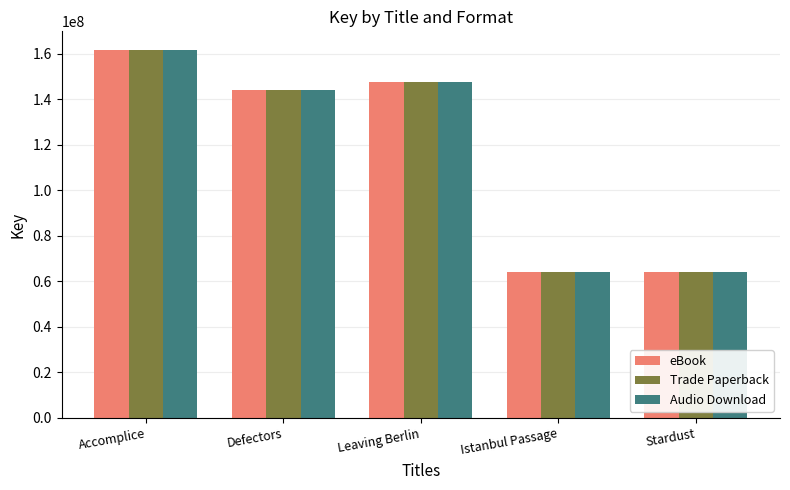

At which category is the sum across all series the highest?

Accomplice